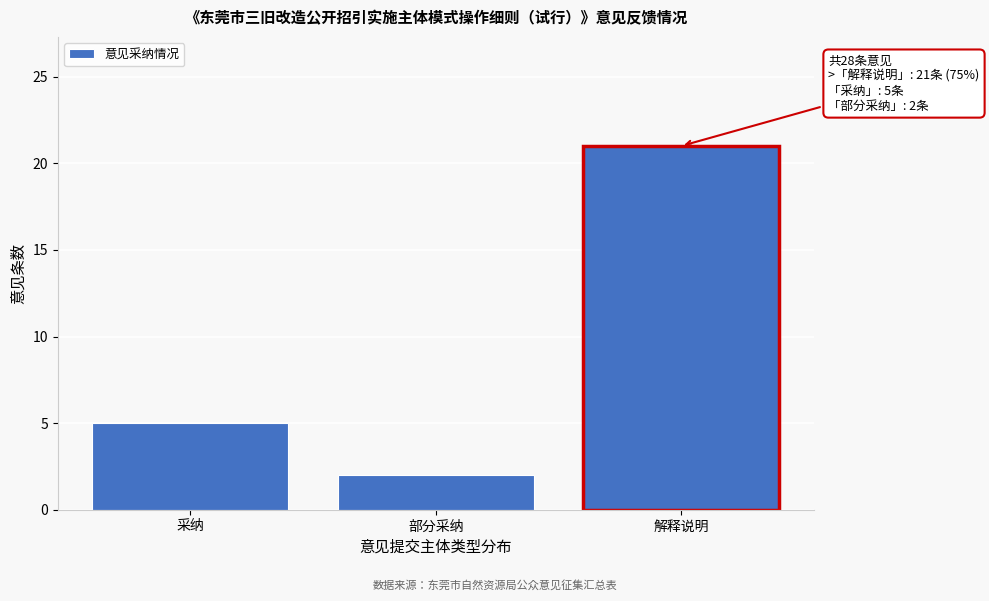

Reading right to left, transcribe all the data shown in this chart.

解释说明=21	部分采纳=2	采纳=5